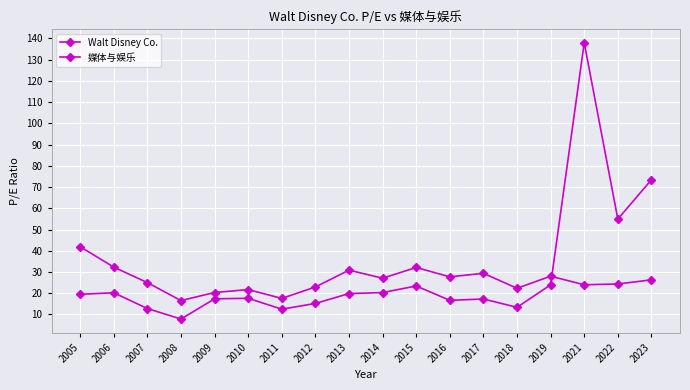

What is the sum of the Walt Disney Co. values at 2008 and 2011?

20.3